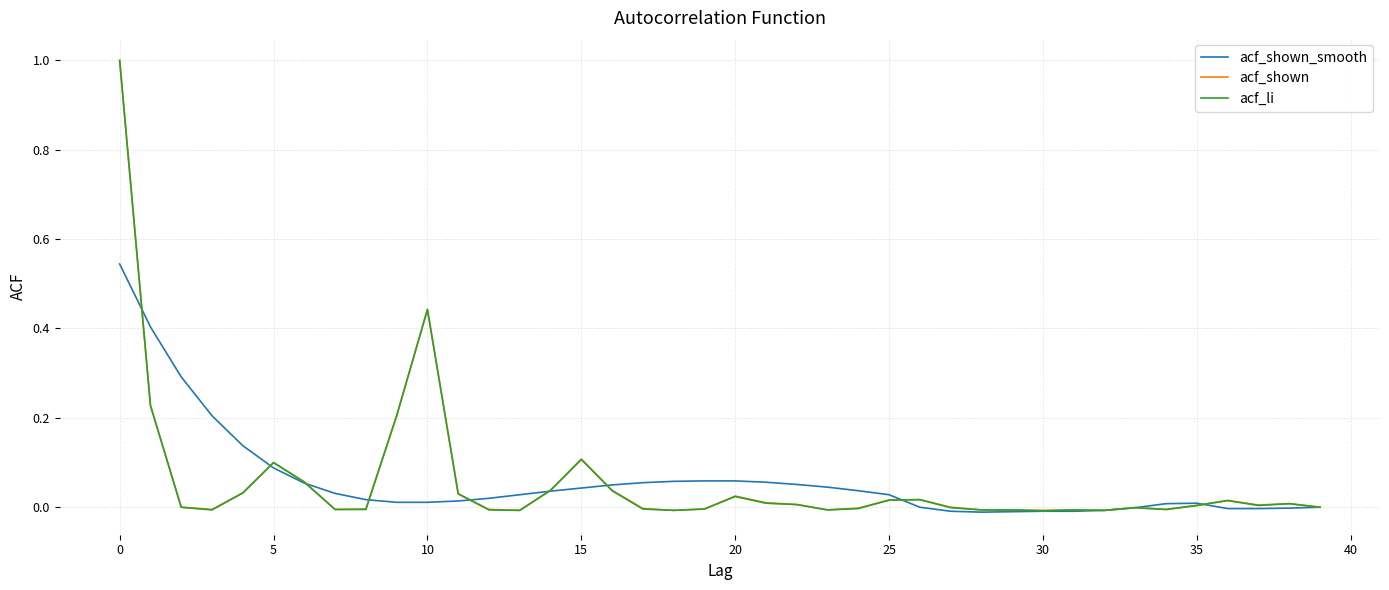

Which series has the widest spread of values?

acf_li